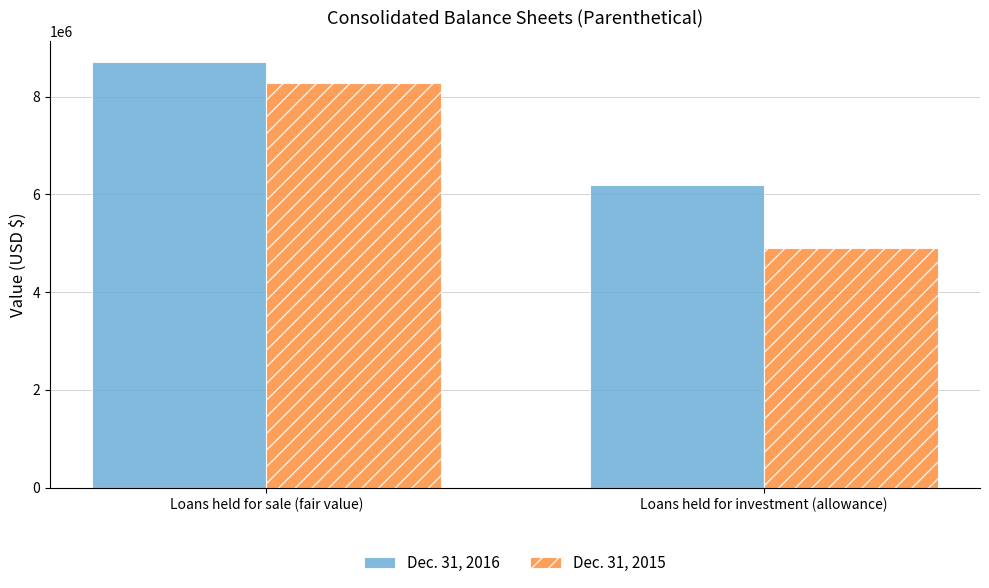

Which series has the largest total across all categories?

Dec. 31, 2016